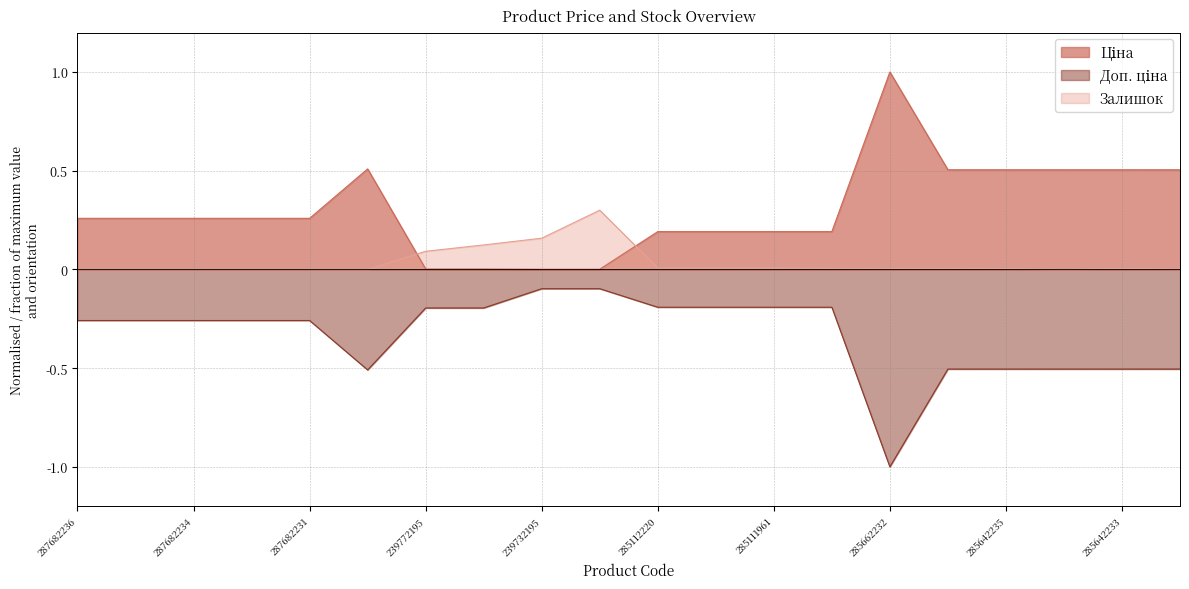

What is the difference between the maximum and minimum values in the Залишок series?

0.3